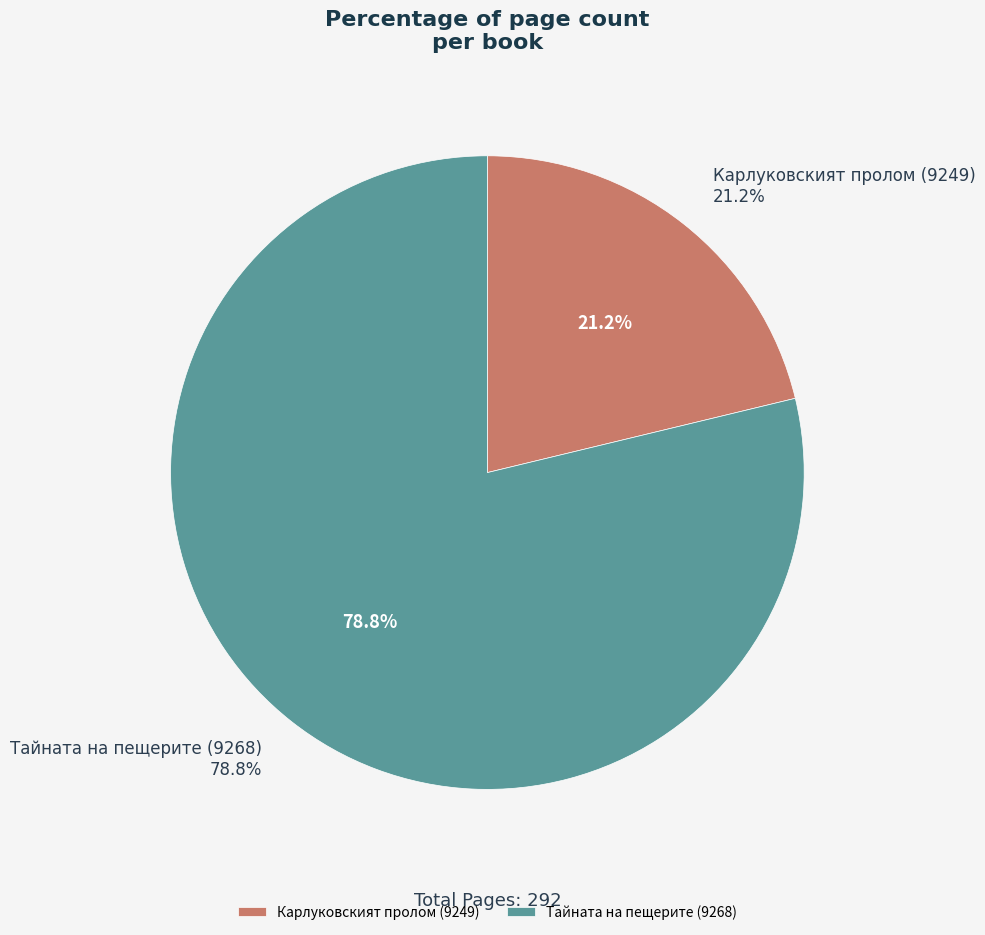

What percentage is NOT represented by Тайната на пещерите (9268)?

21.2%